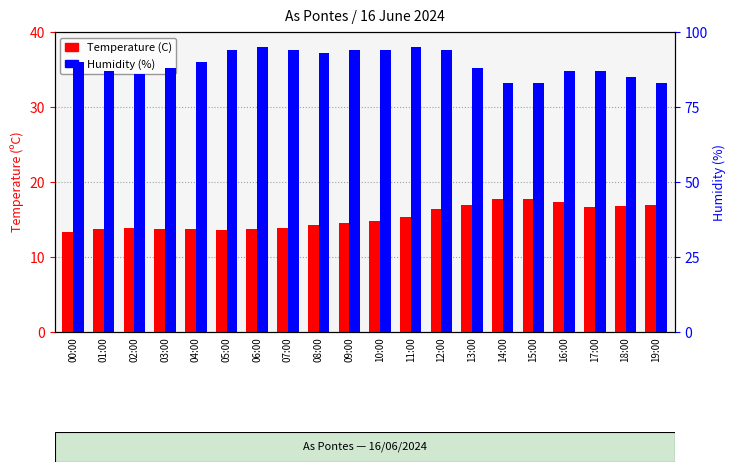

What is the sum of the Humidity (%) values at 13:00 and 10:00?

182.0